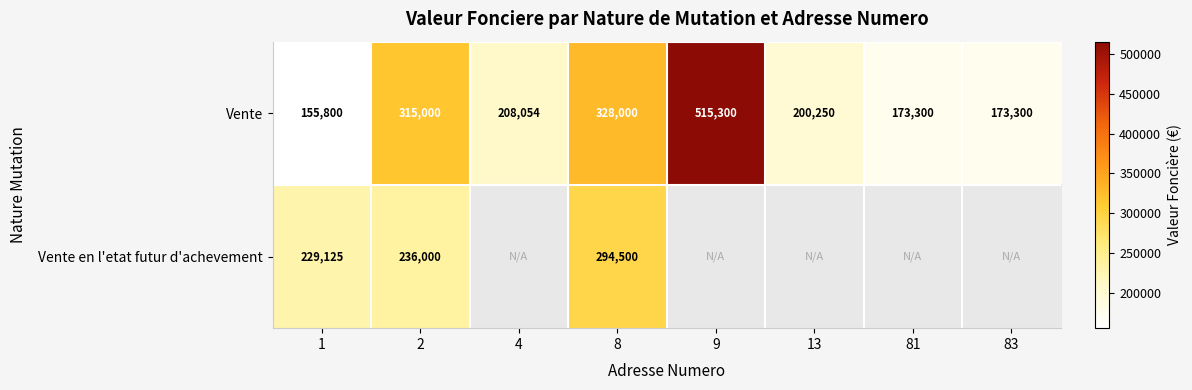

What is the greatest value displayed?

515300.0